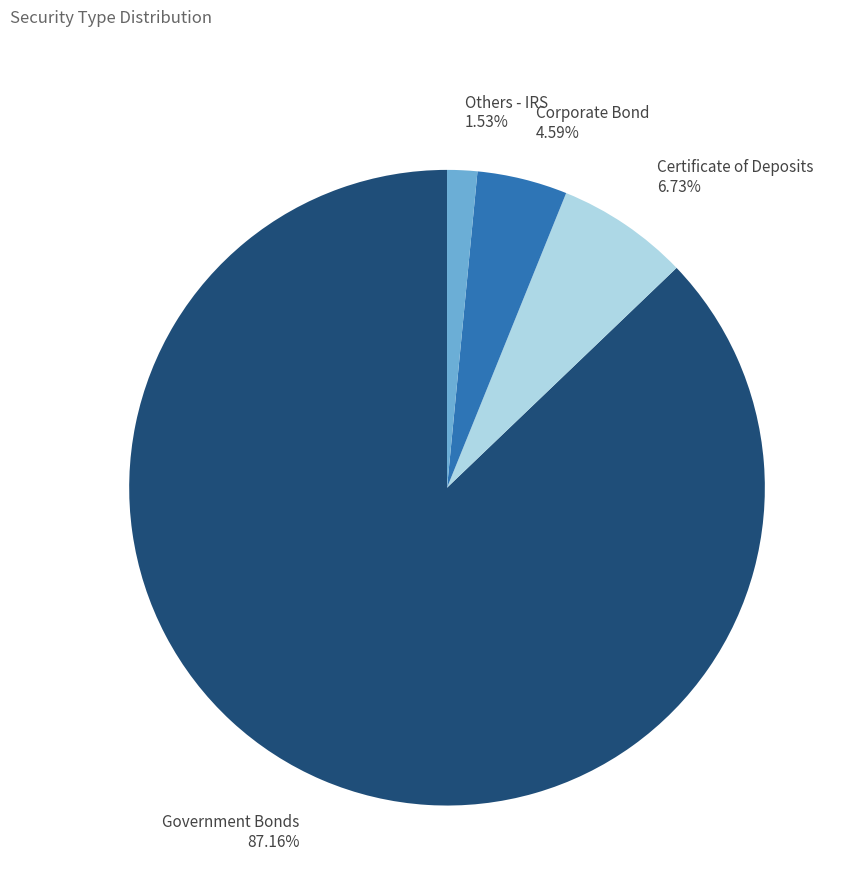

Which slice is the smallest?

Others - IRS